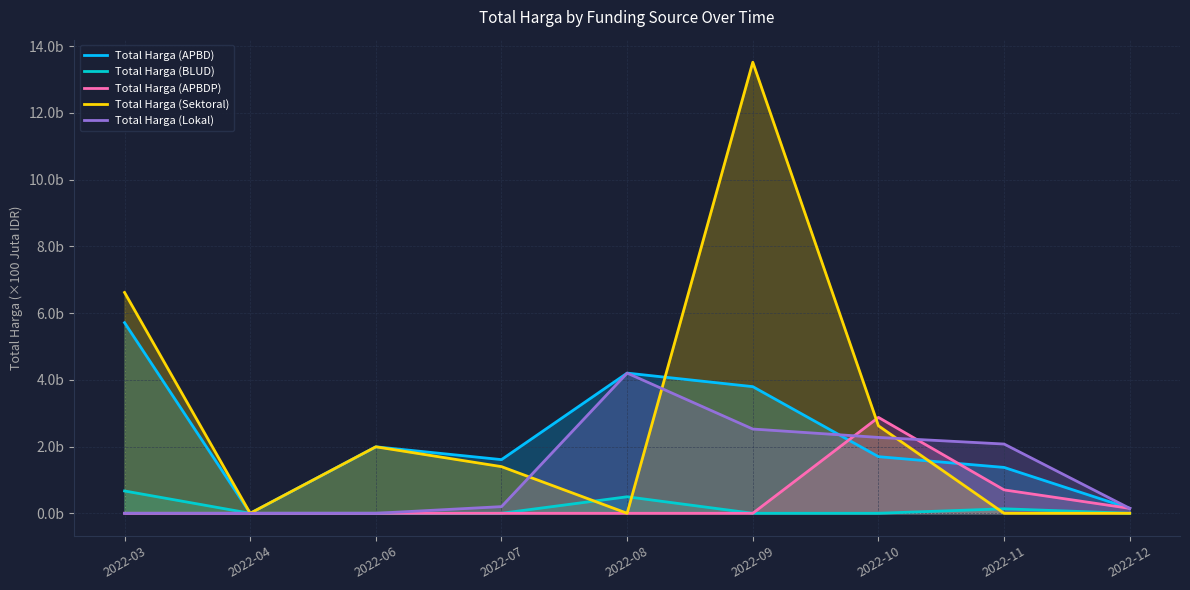

The Total Harga (APBDP) series shows 0.7 at 2022-11. True or false?

True